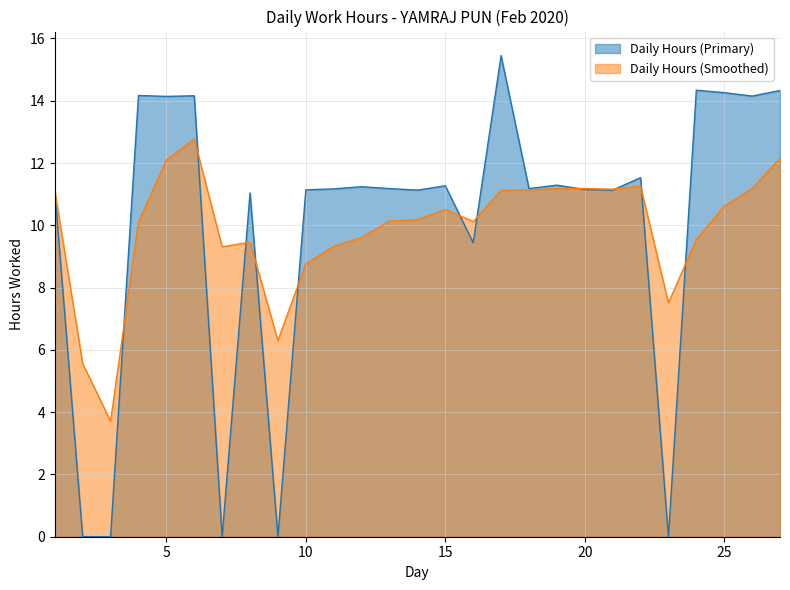

The Daily Hours (Primary) series shows 14.2 at 4. True or false?

True